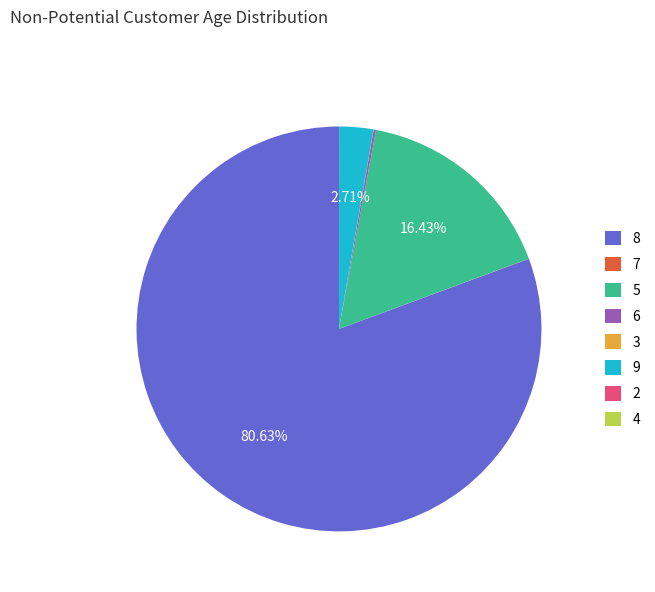

Does 8 represent more than half of the total?

Yes